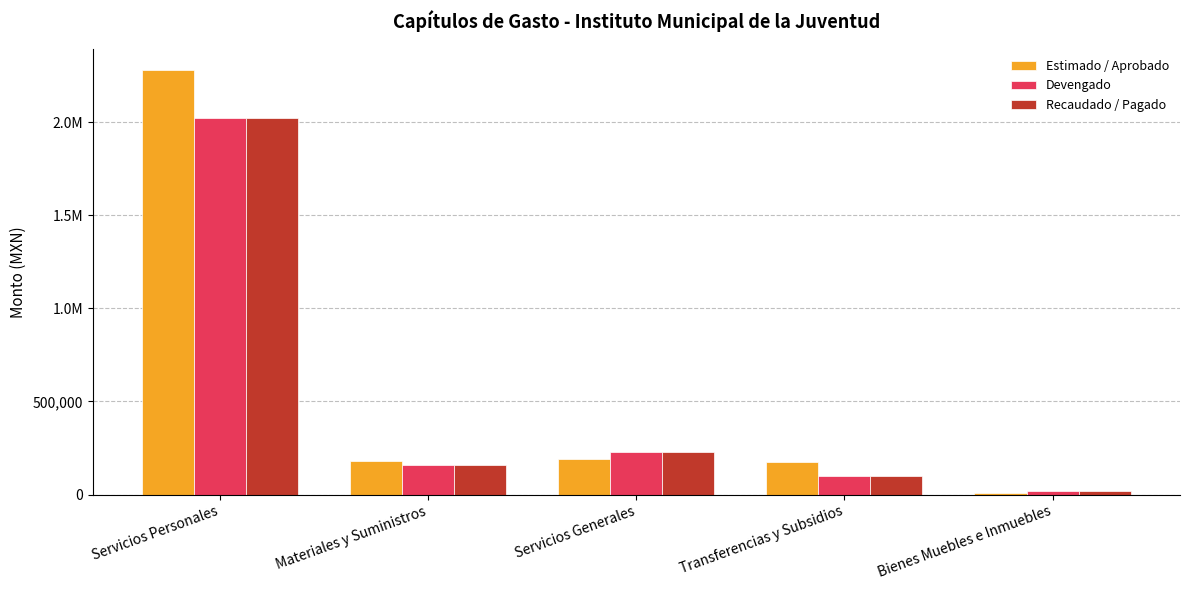

What is the value of the Estimado / Aprobado bar at the 4th from the left?

177500.0